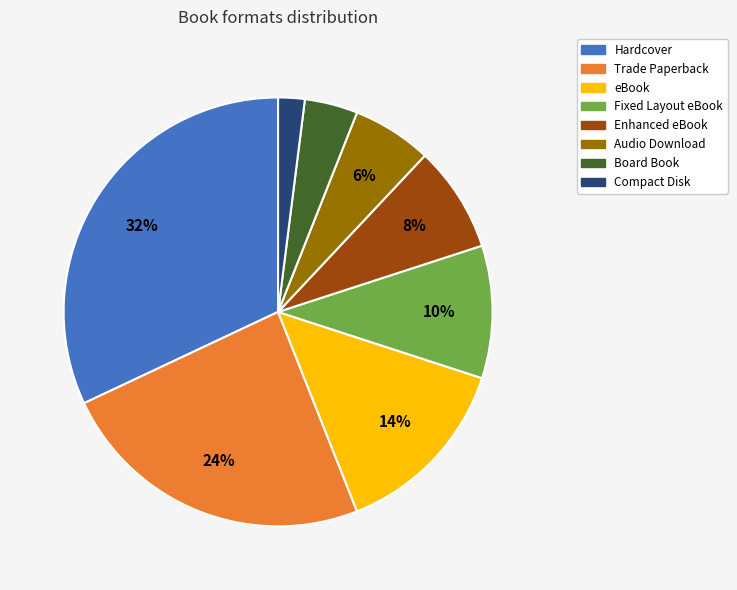

How many slices are in this pie chart?

8